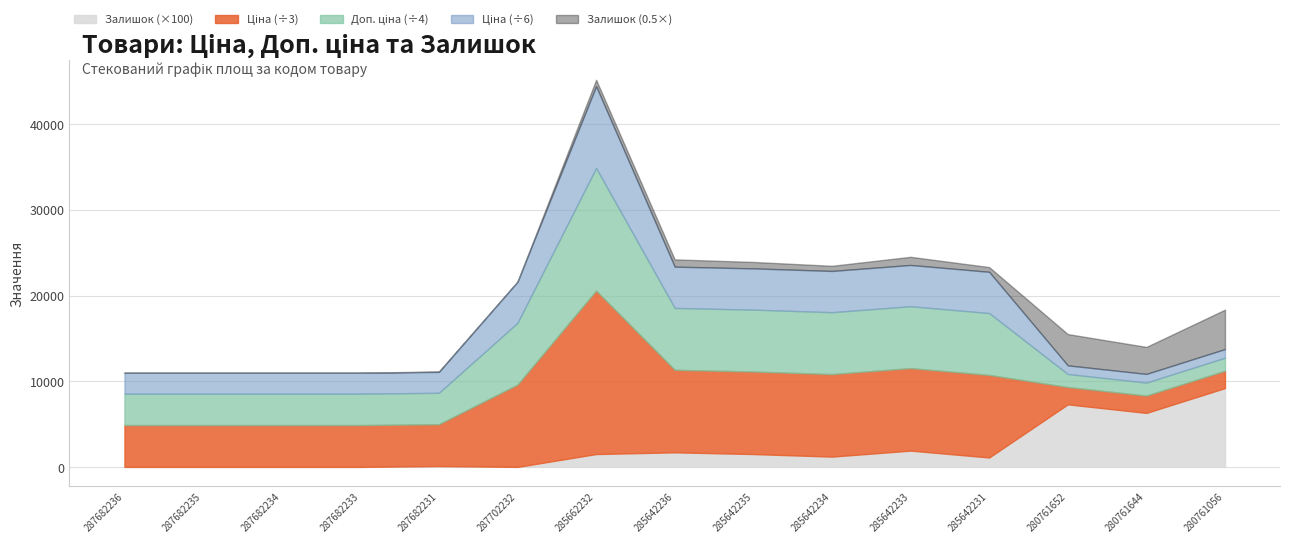

What is the value of the Ціна point at the 15th from the left?

6067.2